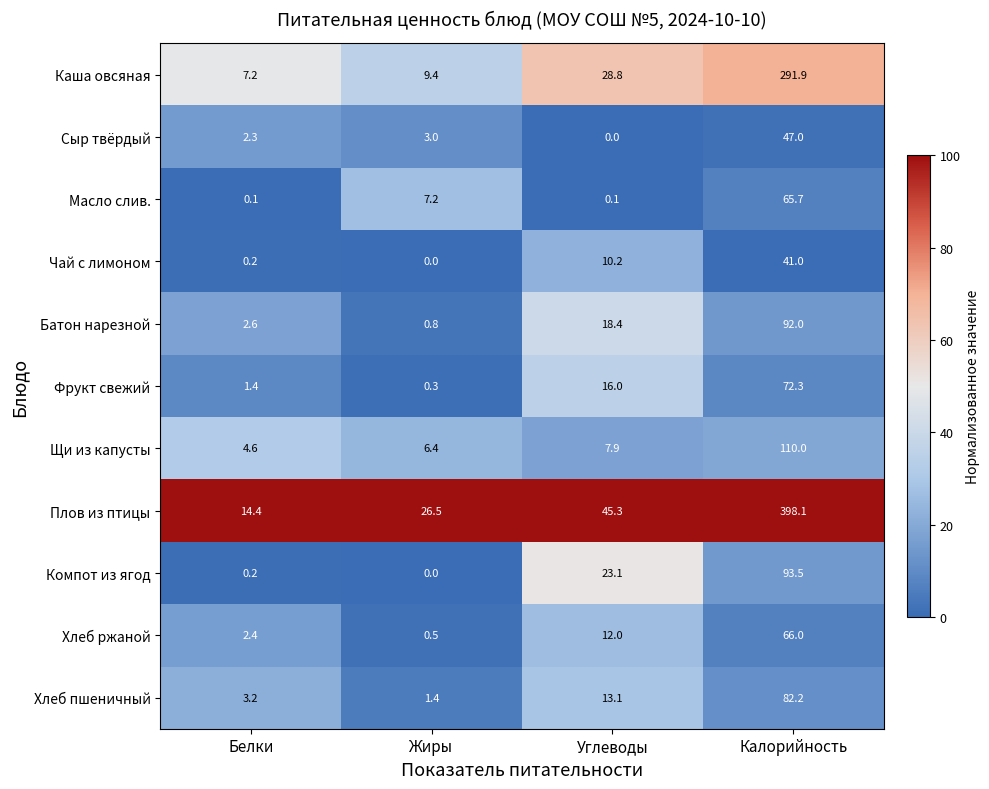

Count the number of categories in the chart.

4